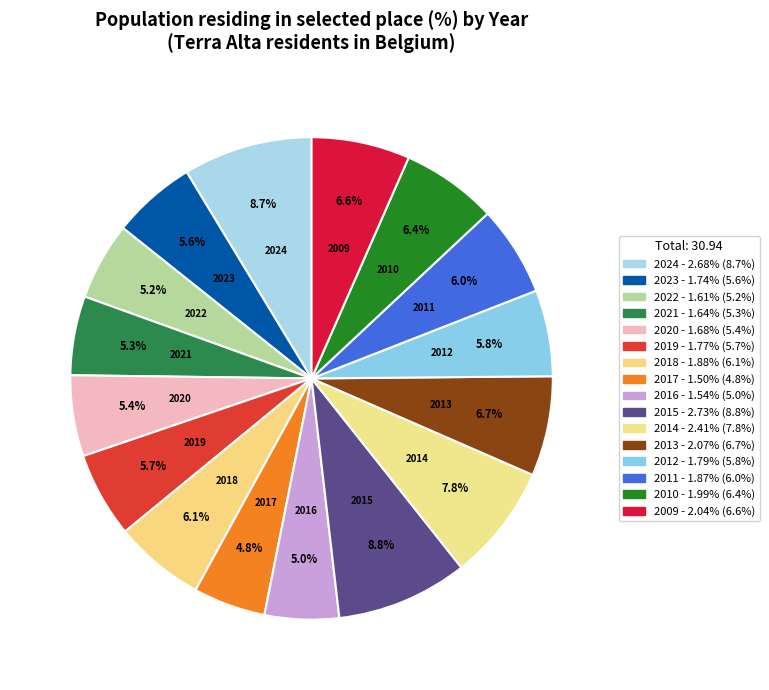

How many segments does this pie chart have?

16